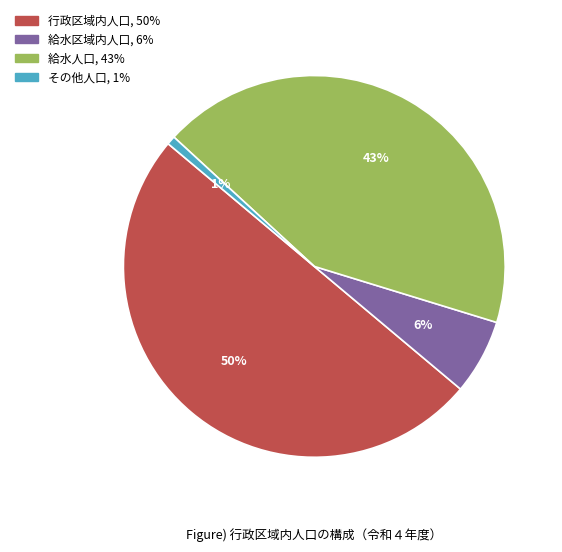

To the nearest percent, what is the difference between the largest and smallest slice percentages?

49%